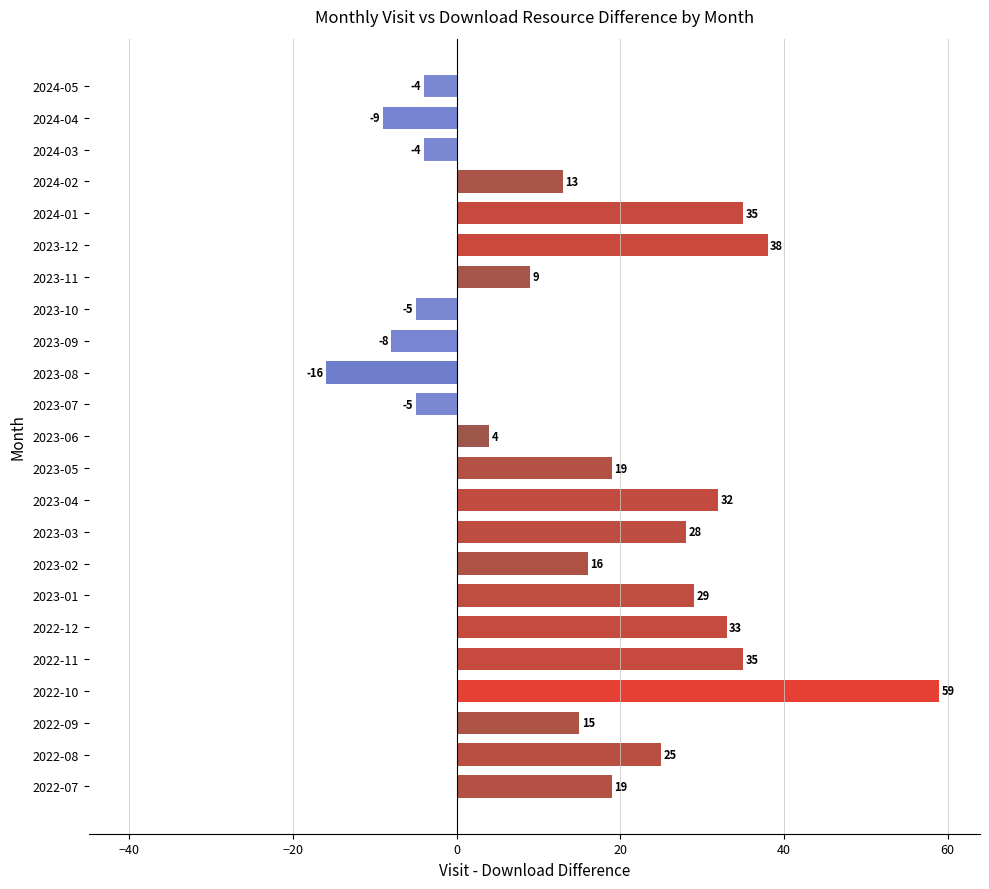

Between 2022-09 and 2023-01, which is larger?

2023-01